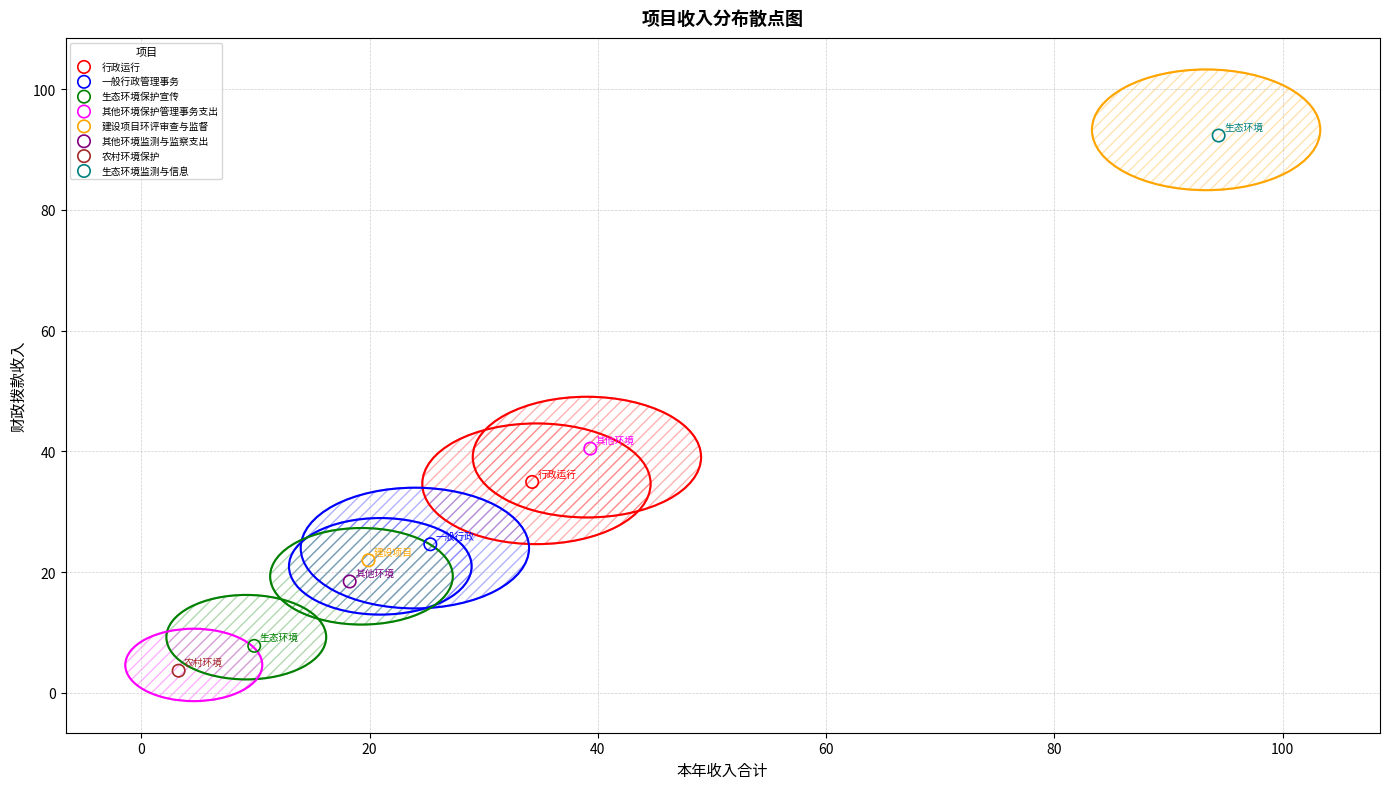

What are all the series names shown in the legend?

行政运行, 一般行政管理事务, 生态环境保护宣传, 其他环境保护管理事务支出, 建设项目环评审查与监督, 其他环境监测与监察支出, 农村环境保护, 生态环境监测与信息